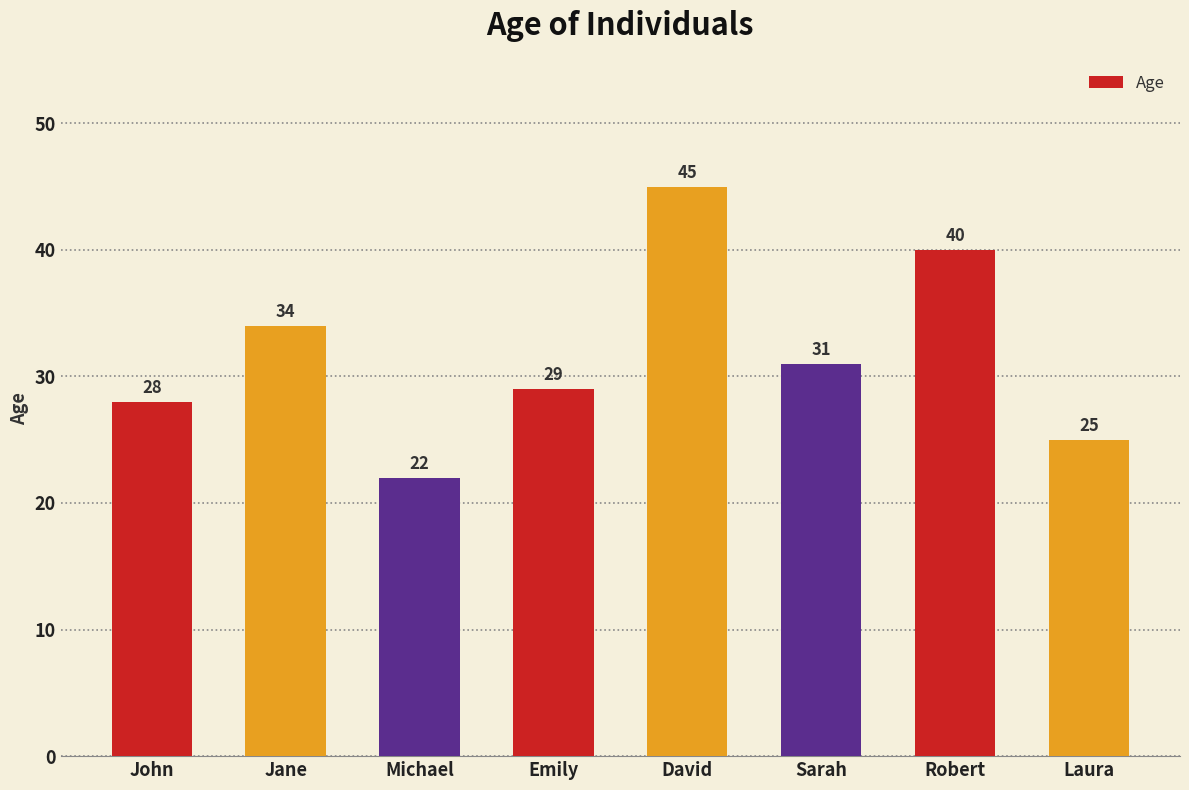

What is the approximate value at Robert?

40